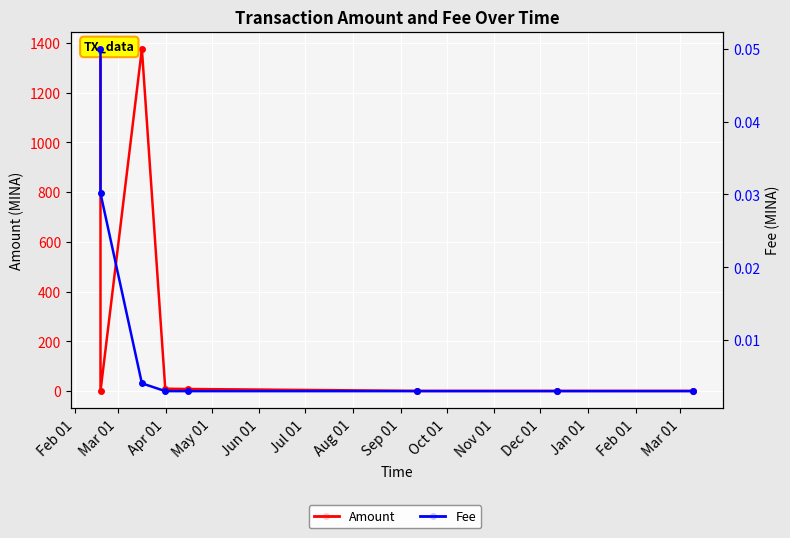

At how many categories does at least one series exceed 371?

2